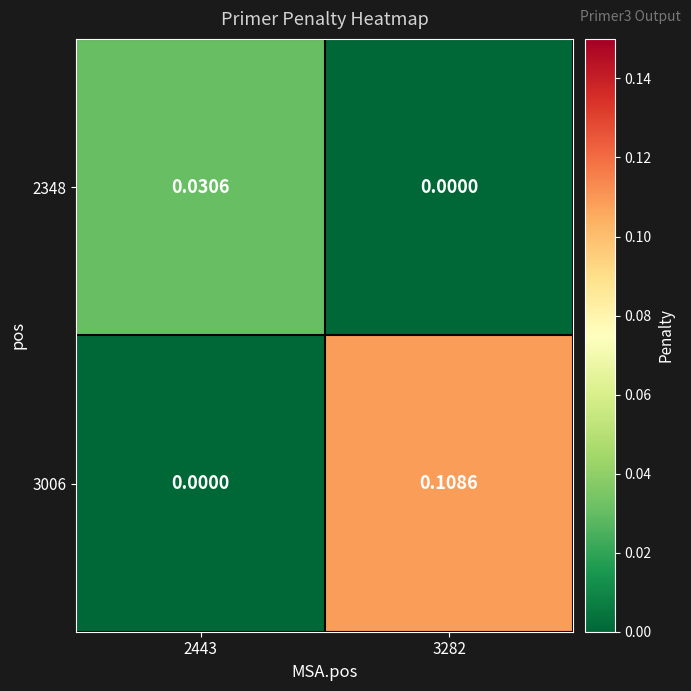

Which series has the widest spread of values?

3006